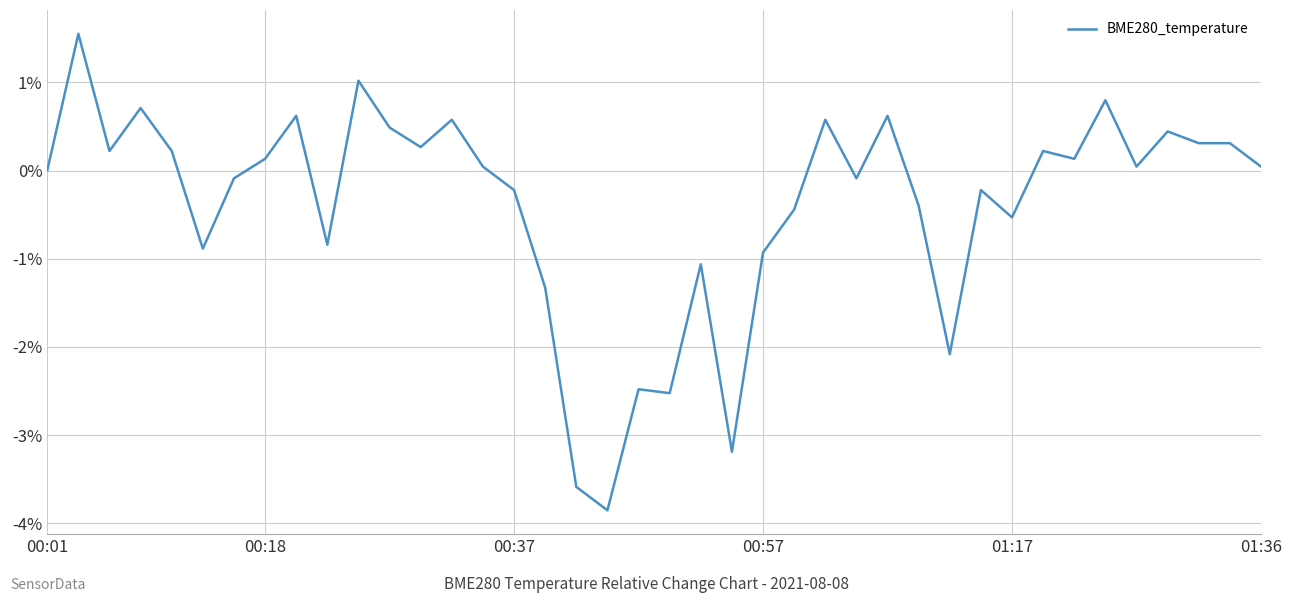

What is the difference between the maximum and minimum values?

5.4